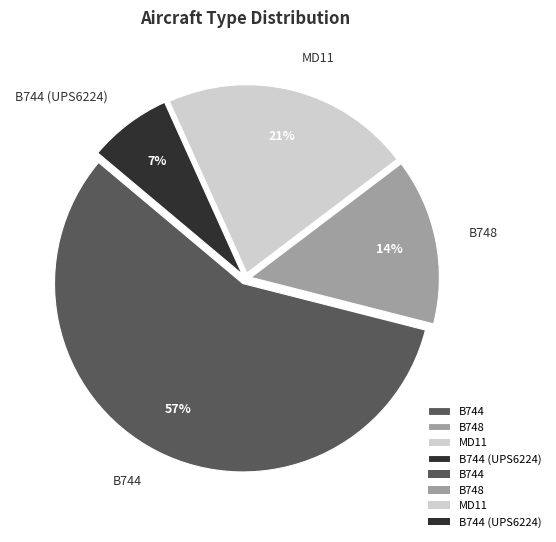

Combined, do B744 and B744 (UPS6224) account for over 50%?

Yes